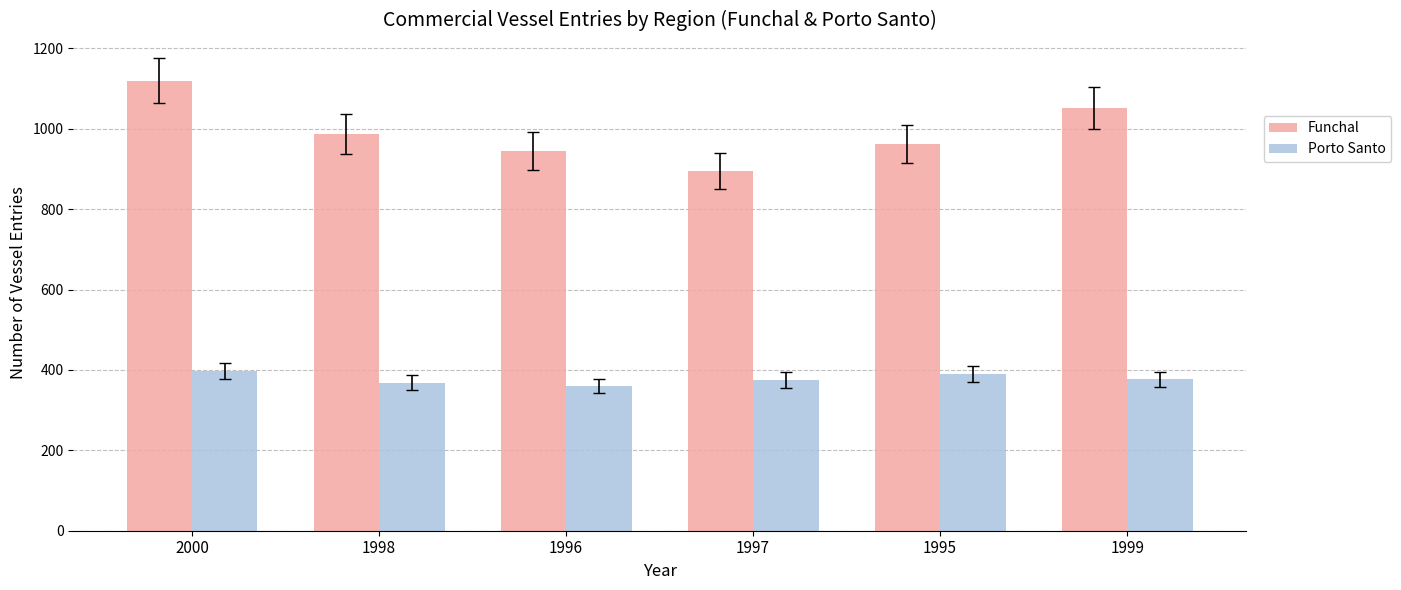

Which series has the largest total across all categories?

Funchal